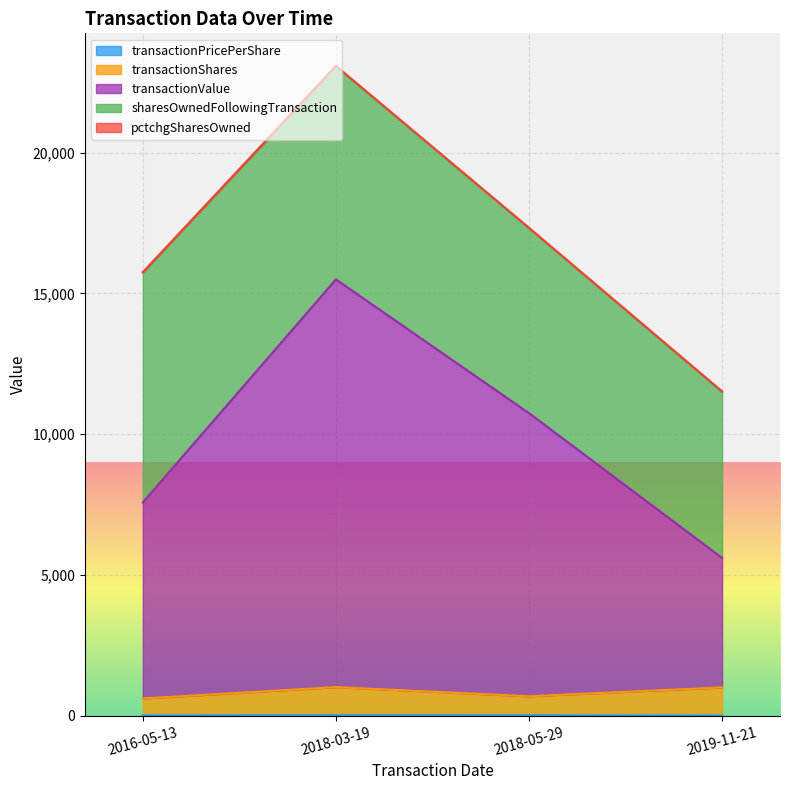

How many interior local valleys does the transactionShares series have?

1